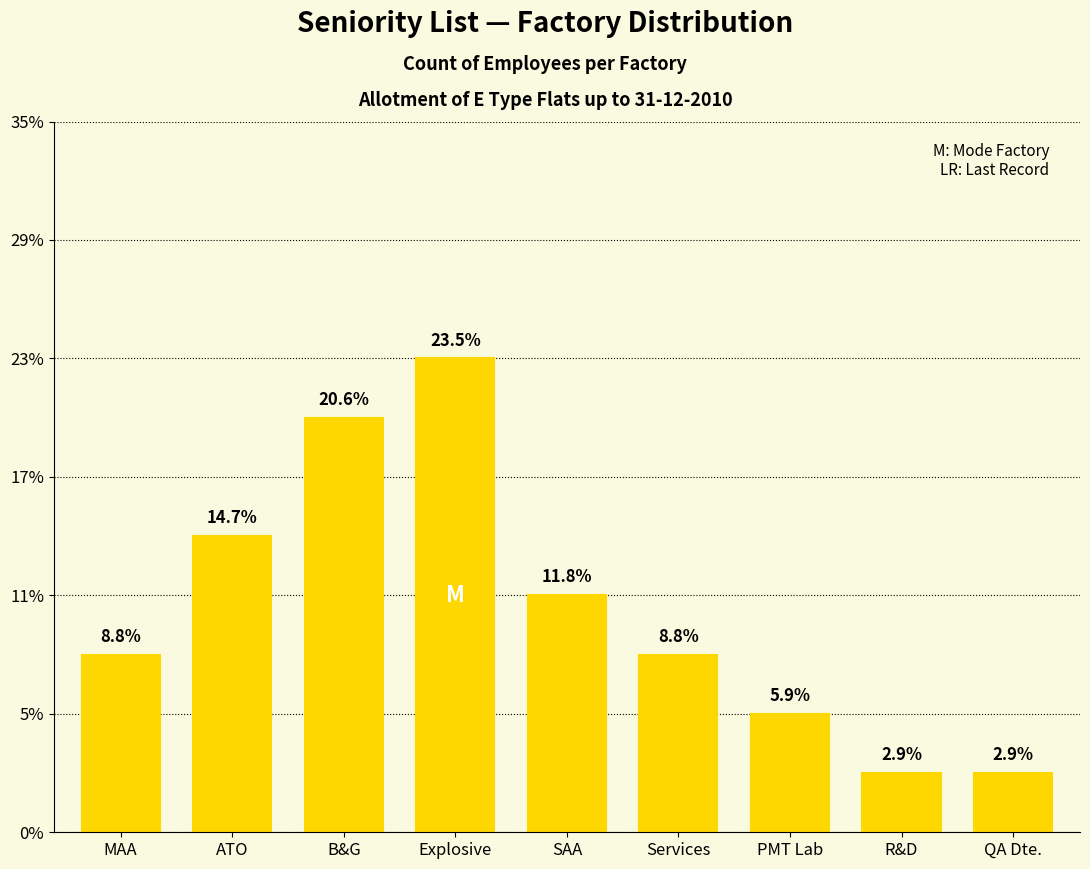

Rank the categories by value from lowest to highest.

R&D, QA Dte., PMT Lab, MAA, Services, SAA, ATO, B&G, Explosive